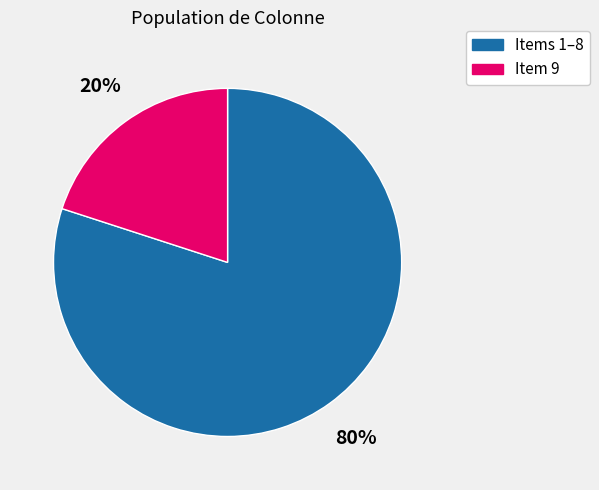

Does any single category account for the majority?

Yes